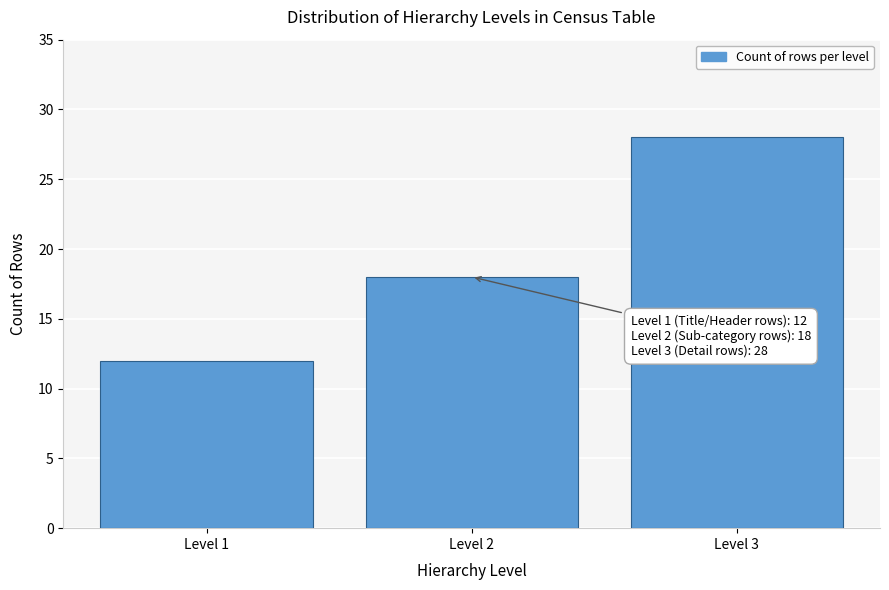

Reading right to left, list all the values displayed in this chart.

Level 3=28	Level 2=18	Level 1=12